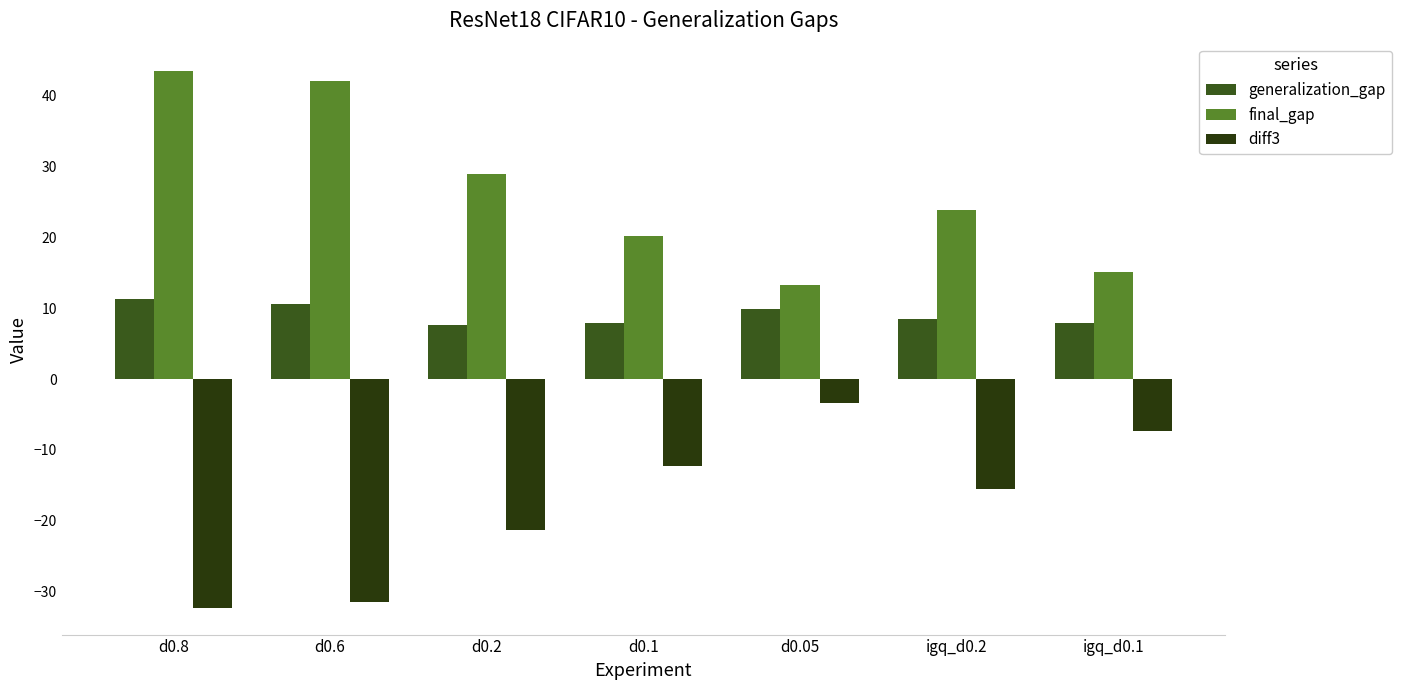

At which category is the sum across all series the highest?

d0.8